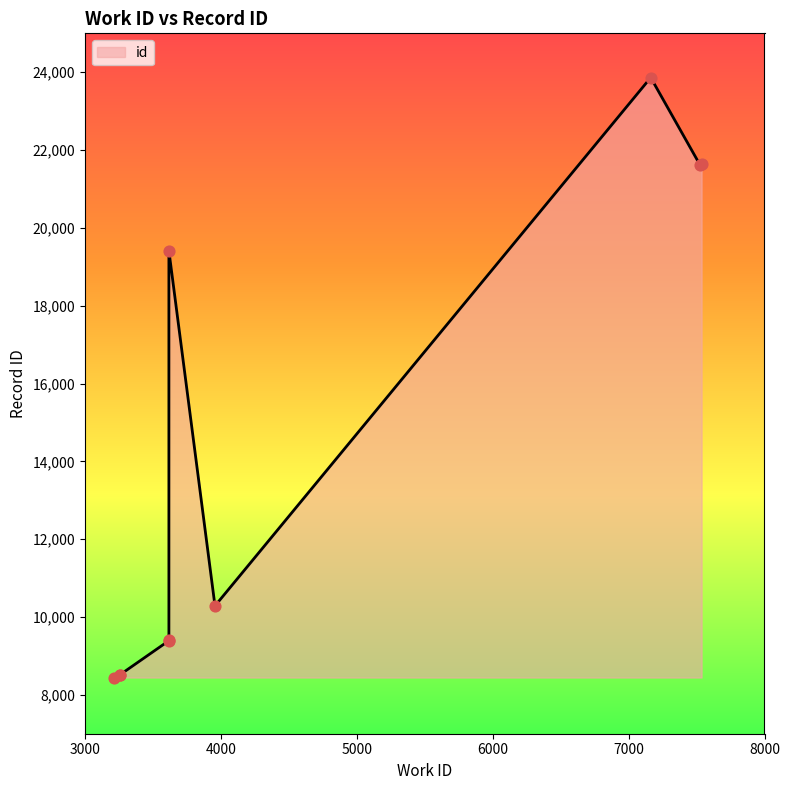

Between 3214 and 3258, which is larger?

3258